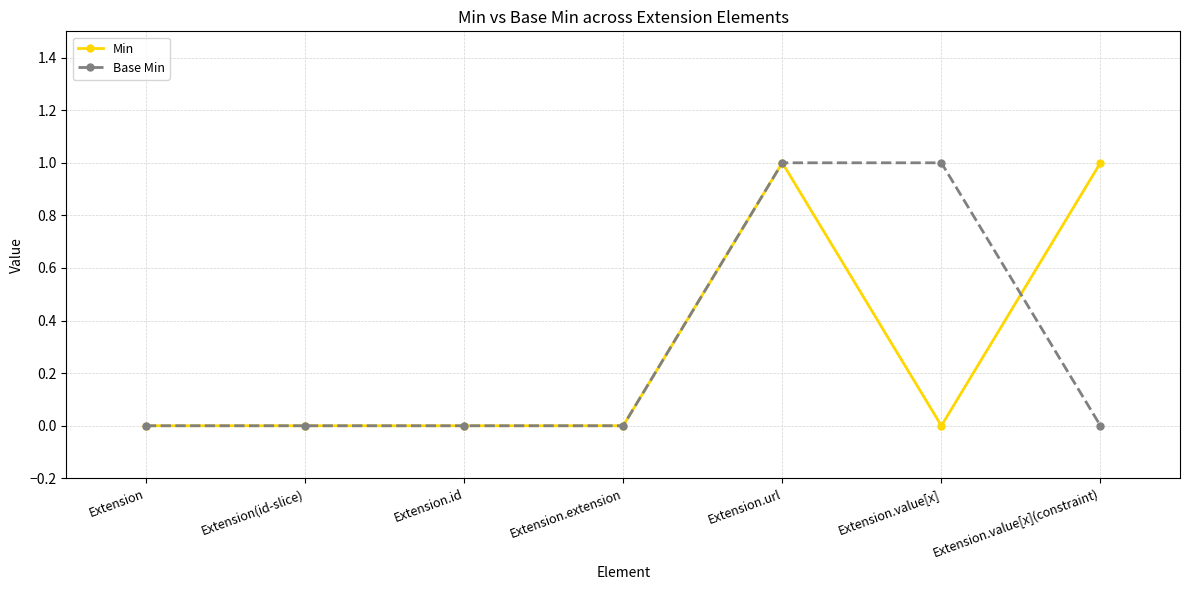

At which category is the sum across all series the highest?

Extension.url